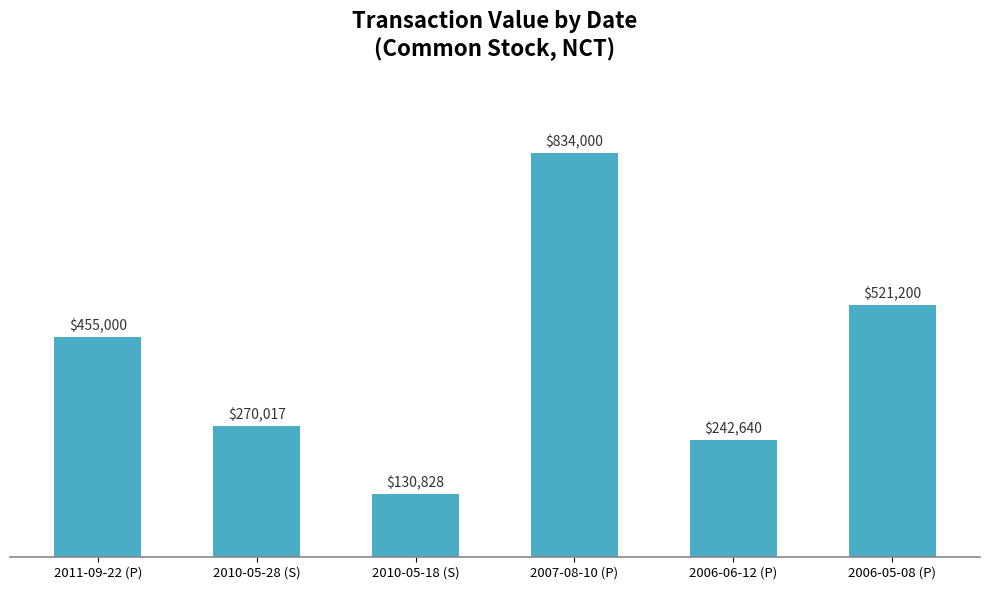

Where is the data nearest to the value 482414?

2011-09-22 (P)